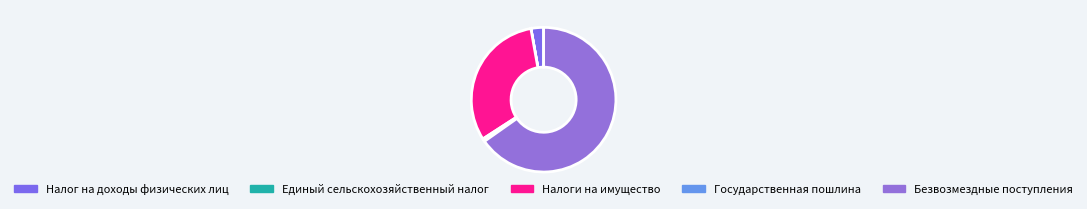

What percentage is NOT represented by Единый сельскохозяйственный налог?

100.0%